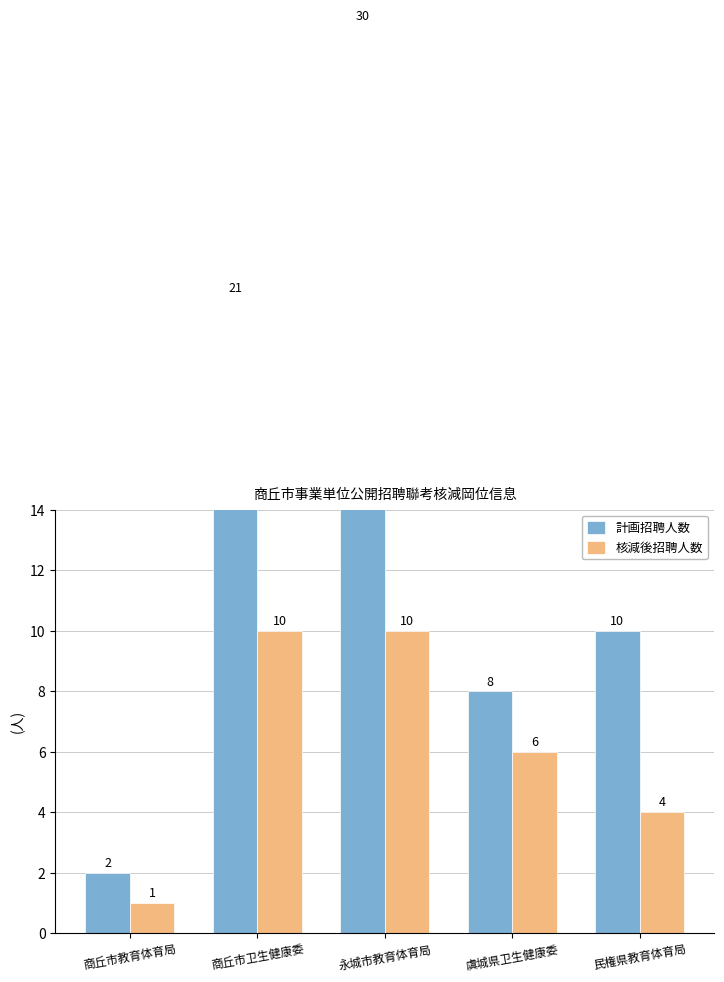

The value of 核減後招聘人数 at 永城市教育体育局 is 10. True or false?

True